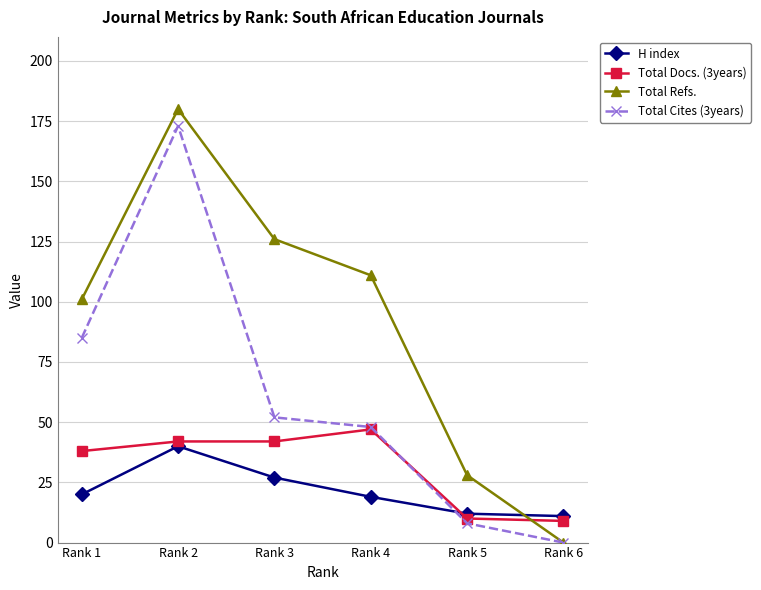

Reading right to left, what are all the values shown in this chart?

H index: Rank 6=11	Rank 5=12	Rank 4=19	Rank 3=27	Rank 2=40	Rank 1=20
Total Docs. (3years): Rank 6=9	Rank 5=10	Rank 4=47	Rank 3=42	Rank 2=42	Rank 1=38
Total Refs.: Rank 6=0	Rank 5=28	Rank 4=111	Rank 3=126	Rank 2=180	Rank 1=101
Total Cites (3years): Rank 6=0	Rank 5=8	Rank 4=48	Rank 3=52	Rank 2=173	Rank 1=85